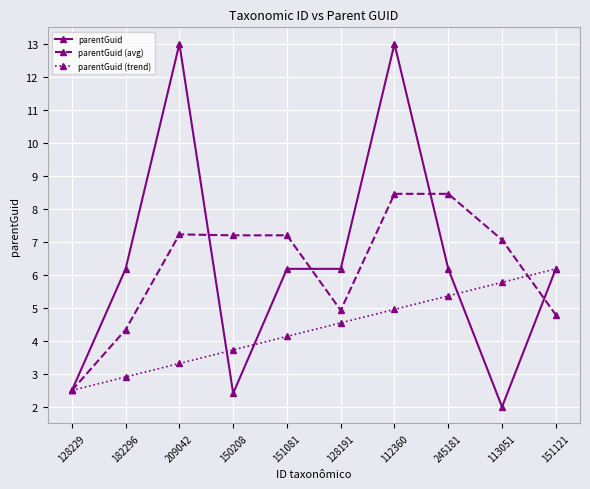

At which label is parentGuid (trend) closest to 4?

151081